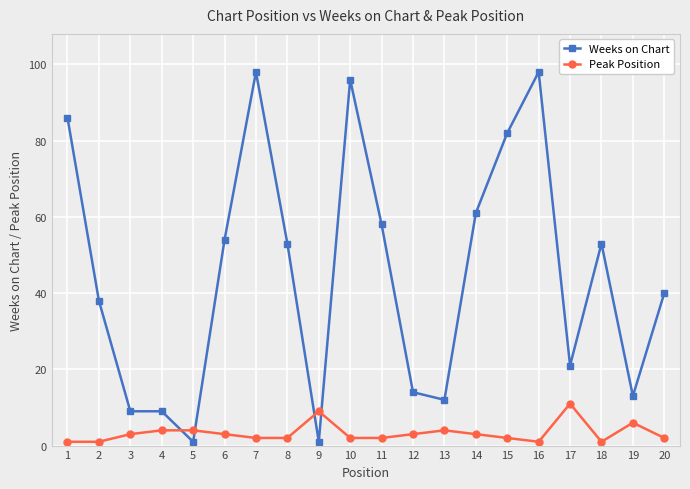

Is it true that Weeks on Chart equals 87 at 18?

False